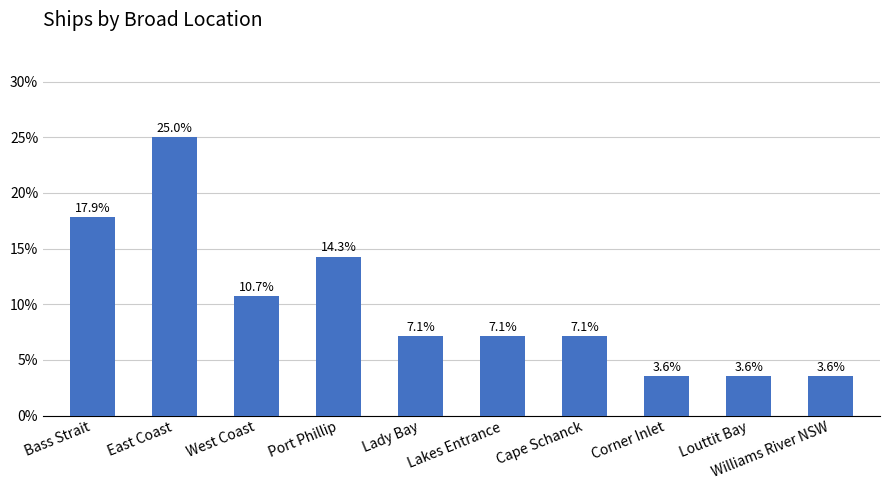

What is the label of the 4th bar from the left?

Port Phillip